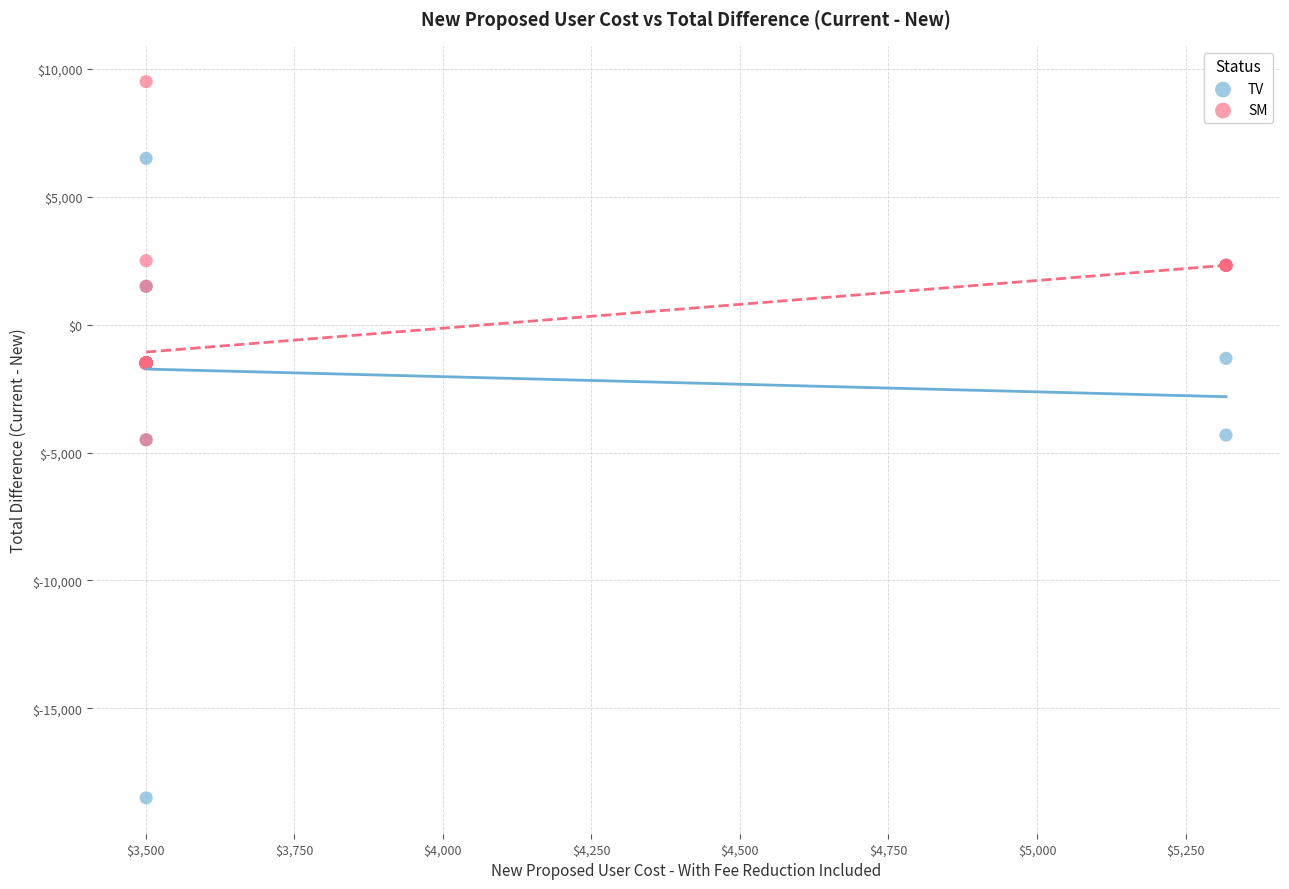

Which series contains the highest Y value?

SM